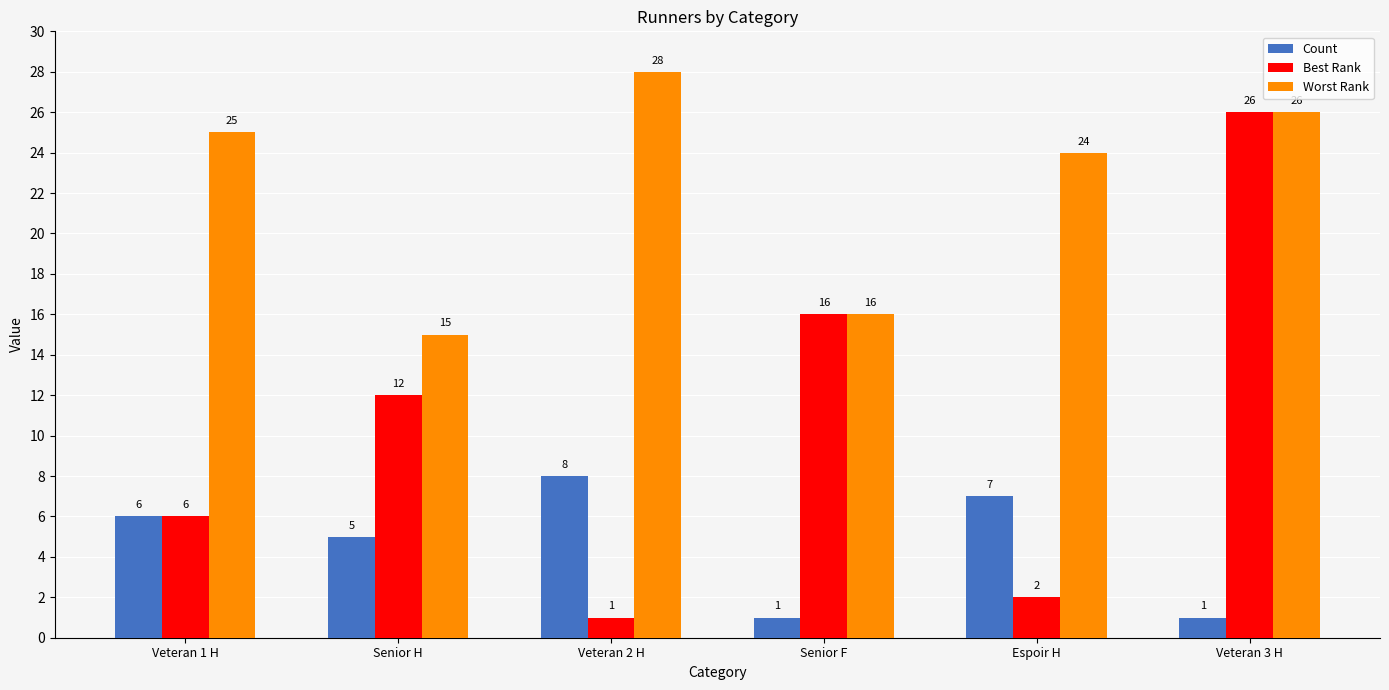

What are all the series names shown in the legend?

Count, Best Rank, Worst Rank